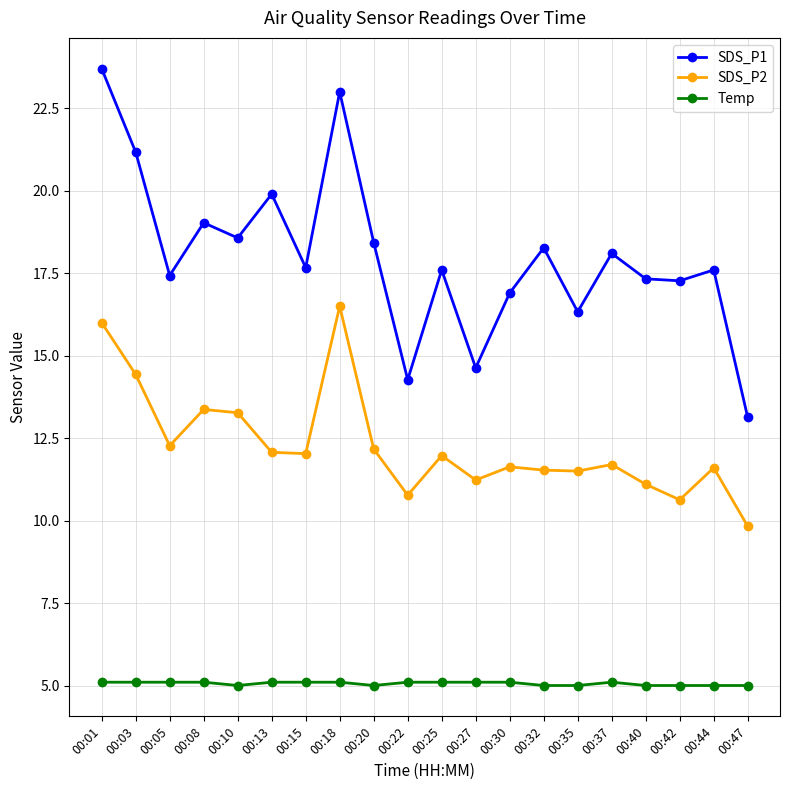

True or false: Temp and SDS_P1 intersect in this chart.

False